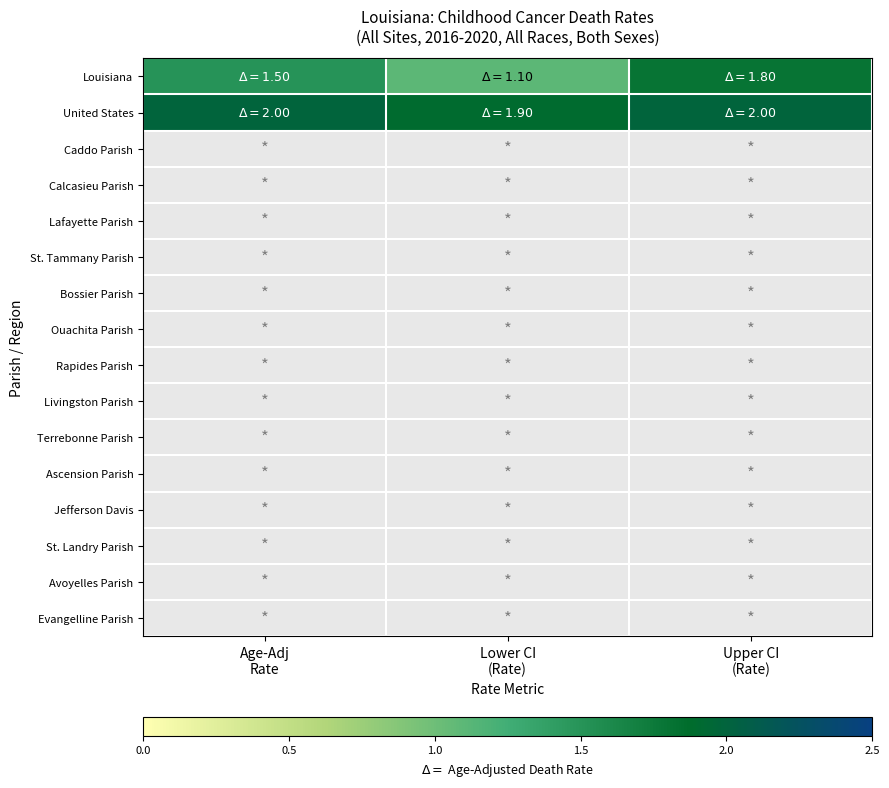

What is the spread (max minus min) of values at Upper CI
(Rate)?

0.2